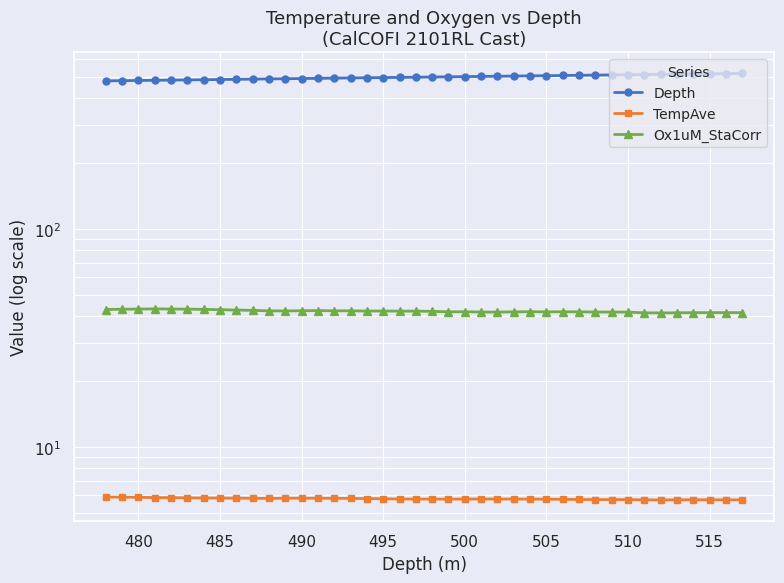

Is it true that Depth equals 495.0 at 495?

True